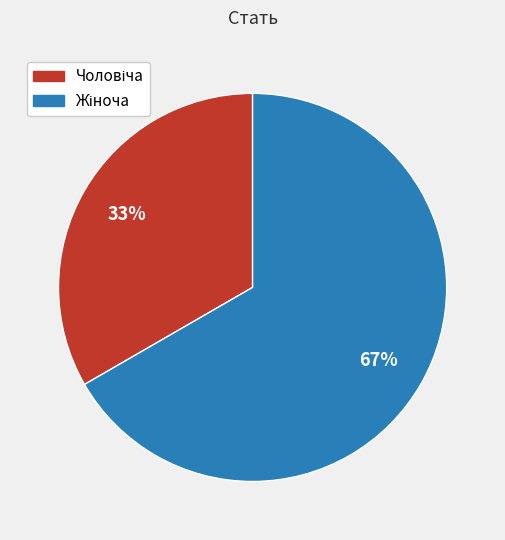

Is there a majority slice in this chart?

Yes